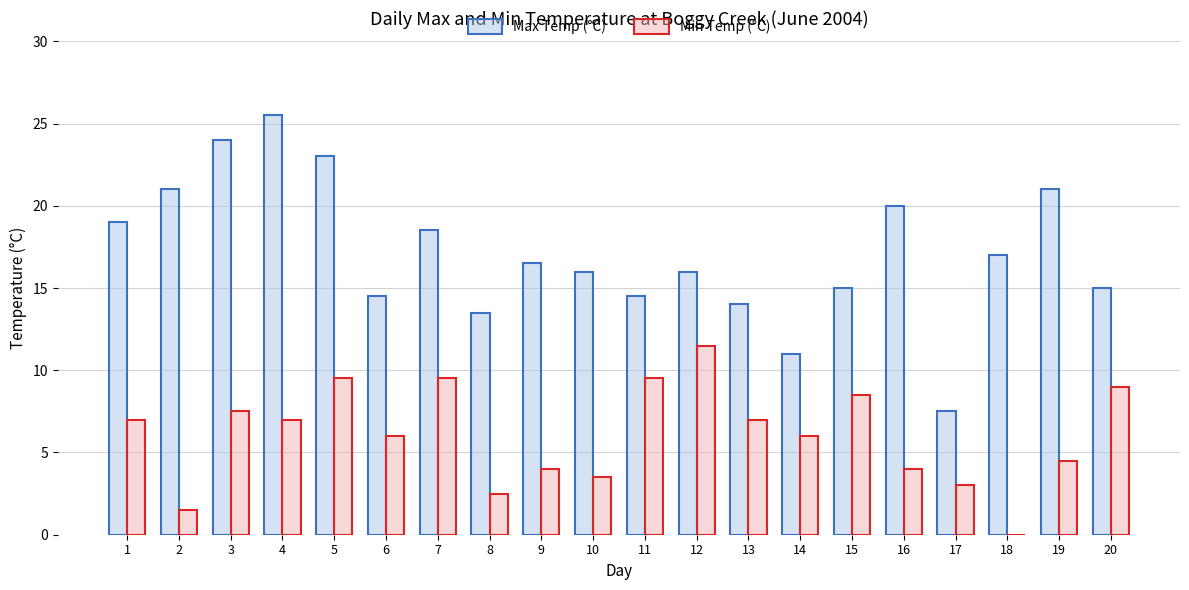

At which category does the chart reach its peak across all series?

4